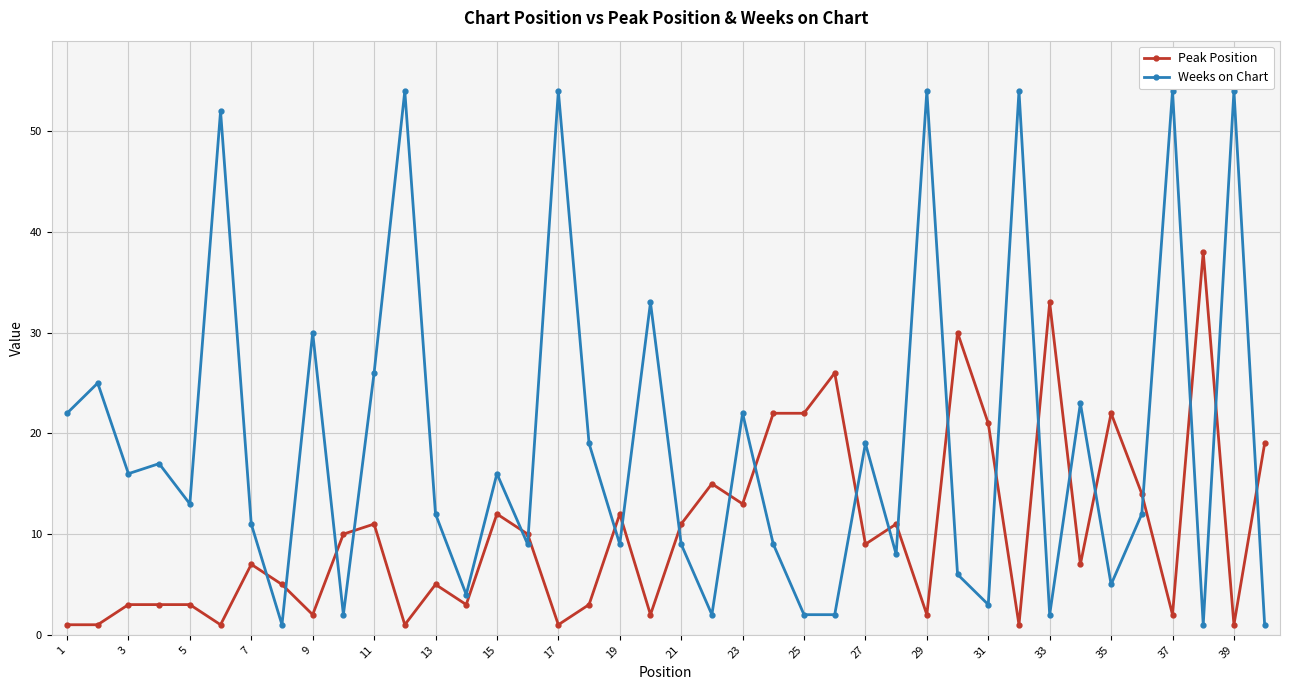

Rank the series by their maximum value, from lowest to highest.

Peak Position, Weeks on Chart